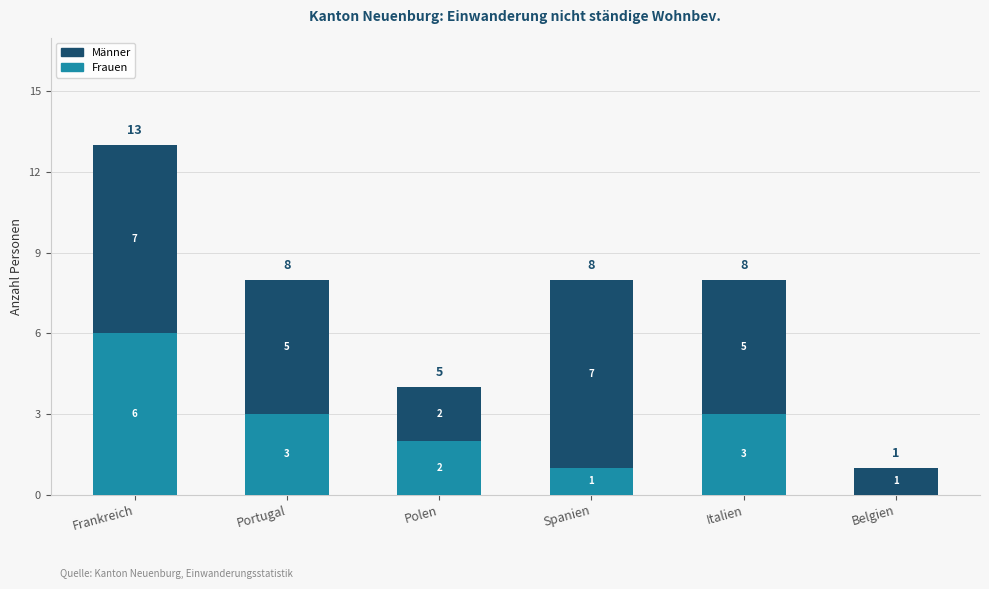

What is the total value across all series at Italien?

8